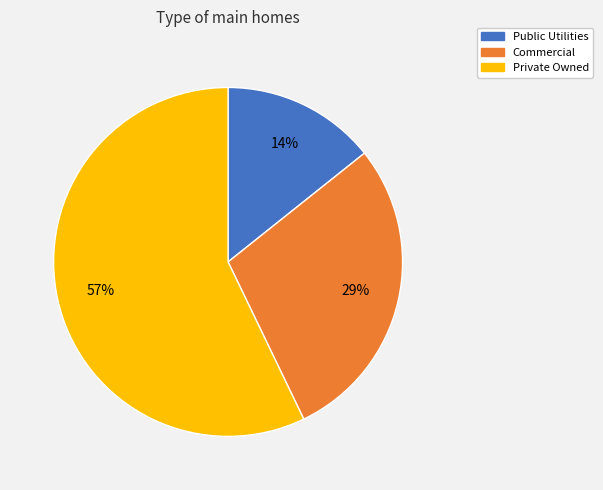

To the nearest percent, what percentage of the pie is Public Utilities?

14%